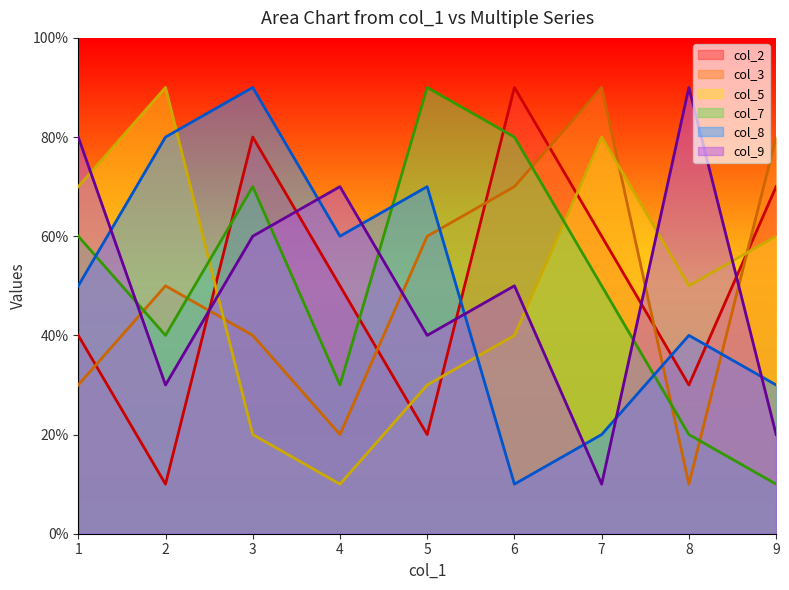

Count the number of data series in this chart.

6